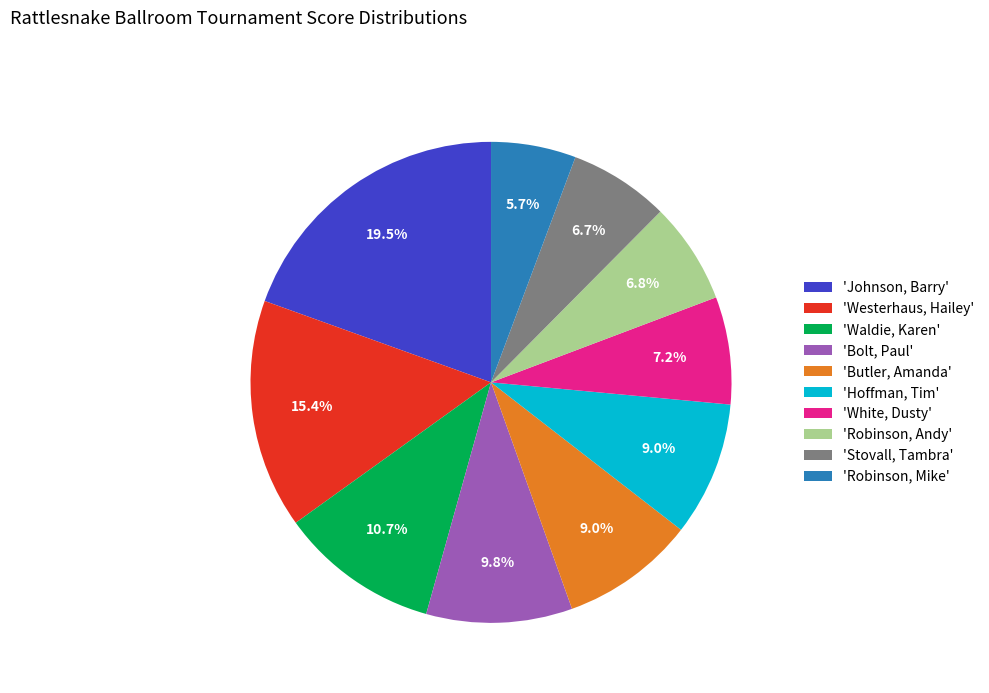

Which slice is the smallest?

'Robinson, Mike'